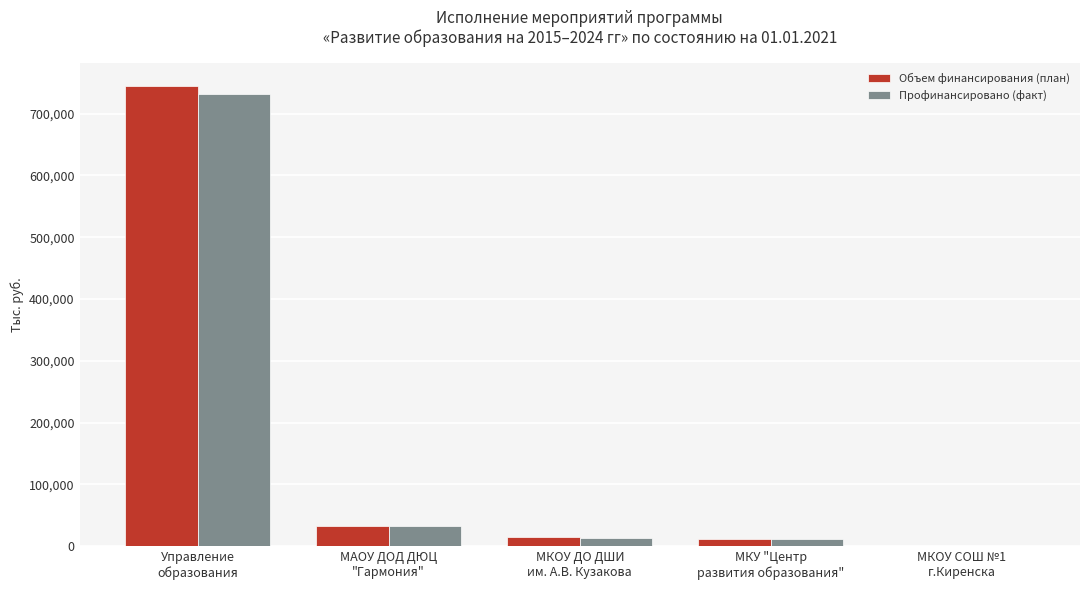

What is the average value of the Объем финансирования (план) series?

160759.1